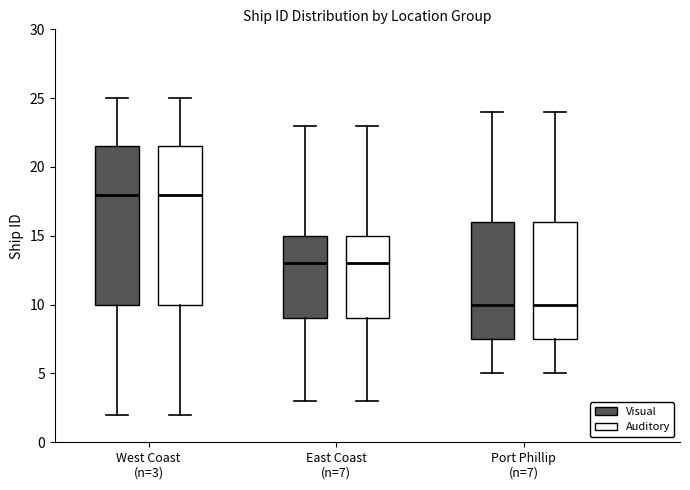

Reading left to right, read every box against the y-axis: the position of its median line, the range the box covers, and the ends of its whiskers. The values are not printed on the chart, so give them approximately, as read against the axis.

West Coast (n=3) (Visual): median 18.0, box 10.0 to 21.5, whiskers 2.0 to 25.0
West Coast (n=3) (Auditory): median 18.0, box 10.0 to 21.5, whiskers 2.0 to 25.0
East Coast (n=7) (Visual): median 13.0, box 9.0 to 15.0, whiskers 3.0 to 23.0
East Coast (n=7) (Auditory): median 13.0, box 9.0 to 15.0, whiskers 3.0 to 23.0
Port Phillip (n=7) (Visual): median 10.0, box 7.5 to 16.0, whiskers 5.0 to 24.0
Port Phillip (n=7) (Auditory): median 10.0, box 7.5 to 16.0, whiskers 5.0 to 24.0